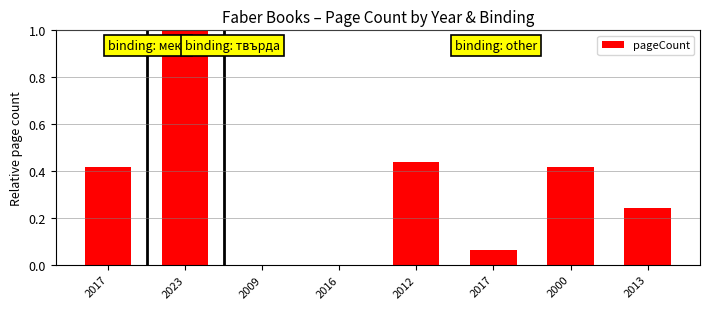

Are the bars horizontal?

No